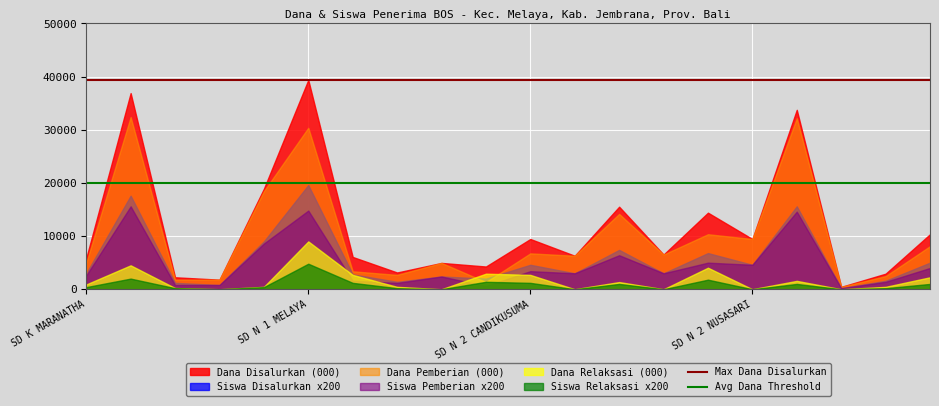

List the series in order of their peak value, lowest first.

Siswa Relaksasi x200, Dana Relaksasi (000), Siswa Pemberian x200, Siswa Disalurkan x200, Dana Pemberian (000), Dana Disalurkan (000)